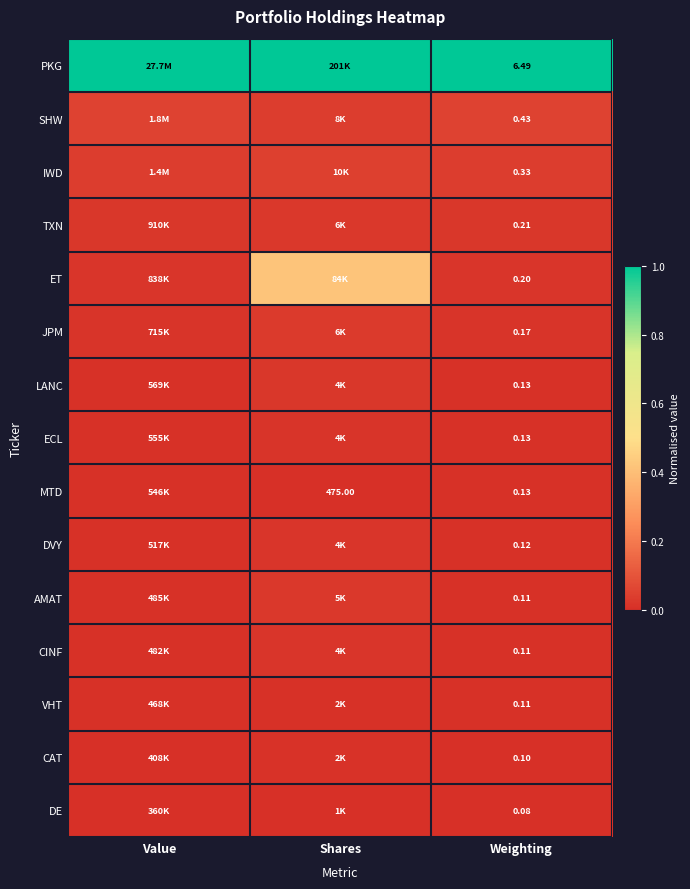

At how many categories does at least one series exceed 0?

3